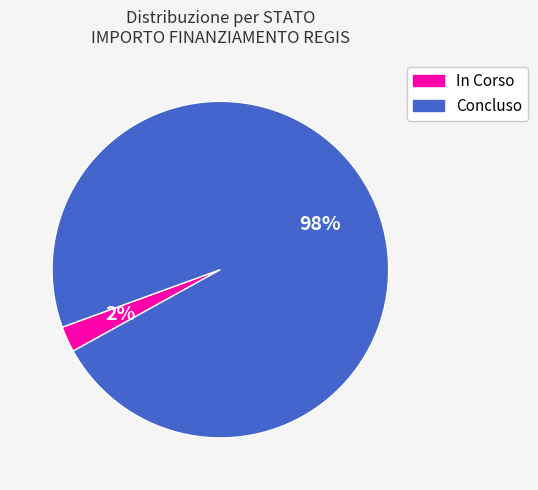

To the nearest percent, what is the average slice percentage?

50%